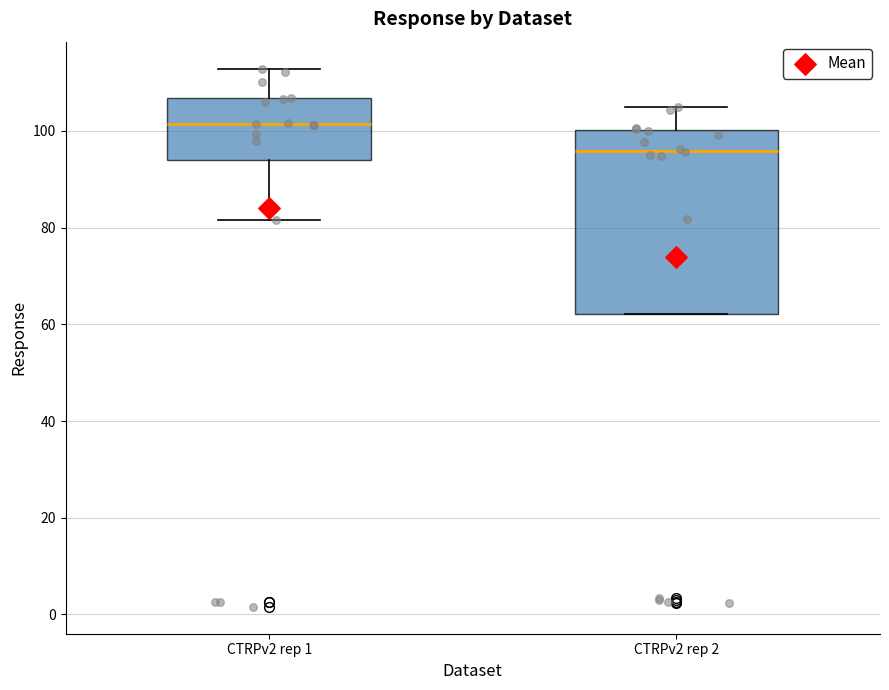

Which box's median line is the highest?

CTRPv2 rep 1